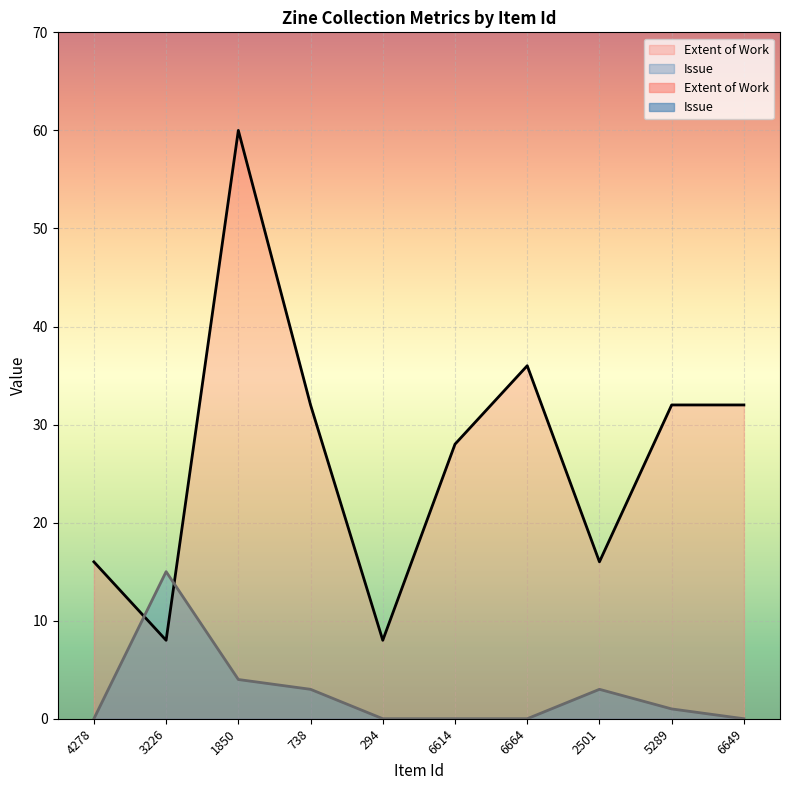

Which series changed the most between 4278 and 6614?

Extent of Work